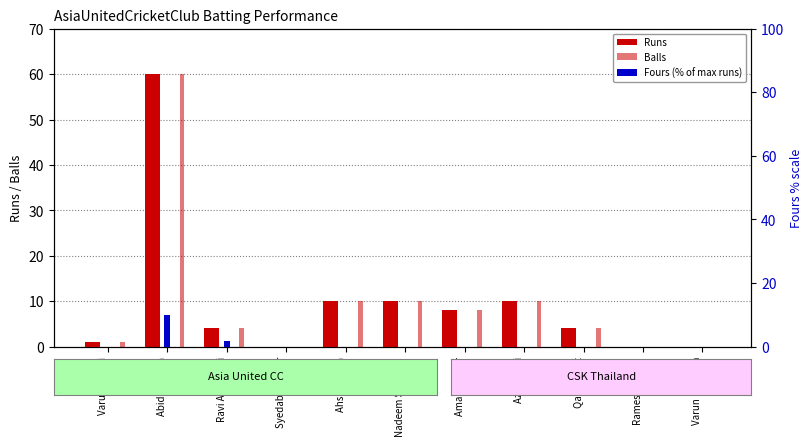

Reading right to left, what are all the values shown in this chart?

Runs: Varun Kacholia=0.0	Ramesh Idnani=0.0	Qasim Butt=4.0	Aziz Gilani=10.0	Aman Kumar=8.0	Nadeem Shahzad=10.0	Ahsan Awan=10.0	Syedabu Thahir=0.0	Ravi Anandani=4.0	Abid Hussain=60.0	Varun Idnani=1.0
Balls: Varun Kacholia=0.0	Ramesh Idnani=0.0	Qasim Butt=4.0	Aziz Gilani=10.0	Aman Kumar=8.0	Nadeem Shahzad=10.0	Ahsan Awan=10.0	Syedabu Thahir=0.0	Ravi Anandani=4.0	Abid Hussain=60.0	Varun Idnani=1.0
Fours (% of max runs): Varun Kacholia=0.0	Ramesh Idnani=0.0	Qasim Butt=0.0	Aziz Gilani=0.0	Aman Kumar=0.0	Nadeem Shahzad=0.0	Ahsan Awan=0.0	Syedabu Thahir=0.0	Ravi Anandani=1.7	Abid Hussain=10.0	Varun Idnani=0.0